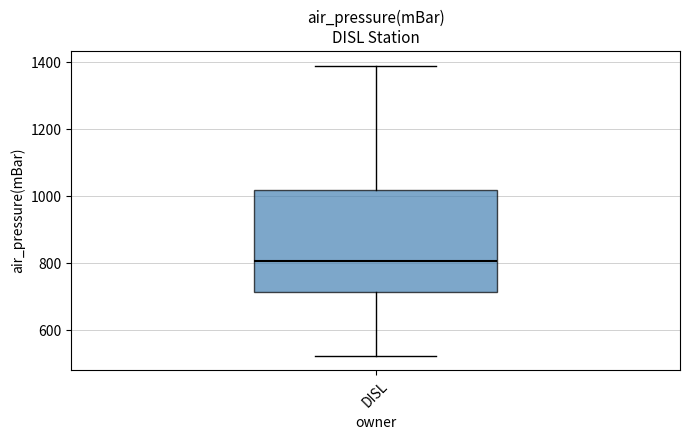

Read this box plot against the y-axis: the position of the median line, the range covered by the box, and the ends of both whiskers. The values are not printed on the chart, so give them approximately, as read against the axis.

median 800, box 720 to 1020, whiskers 520 to 1400